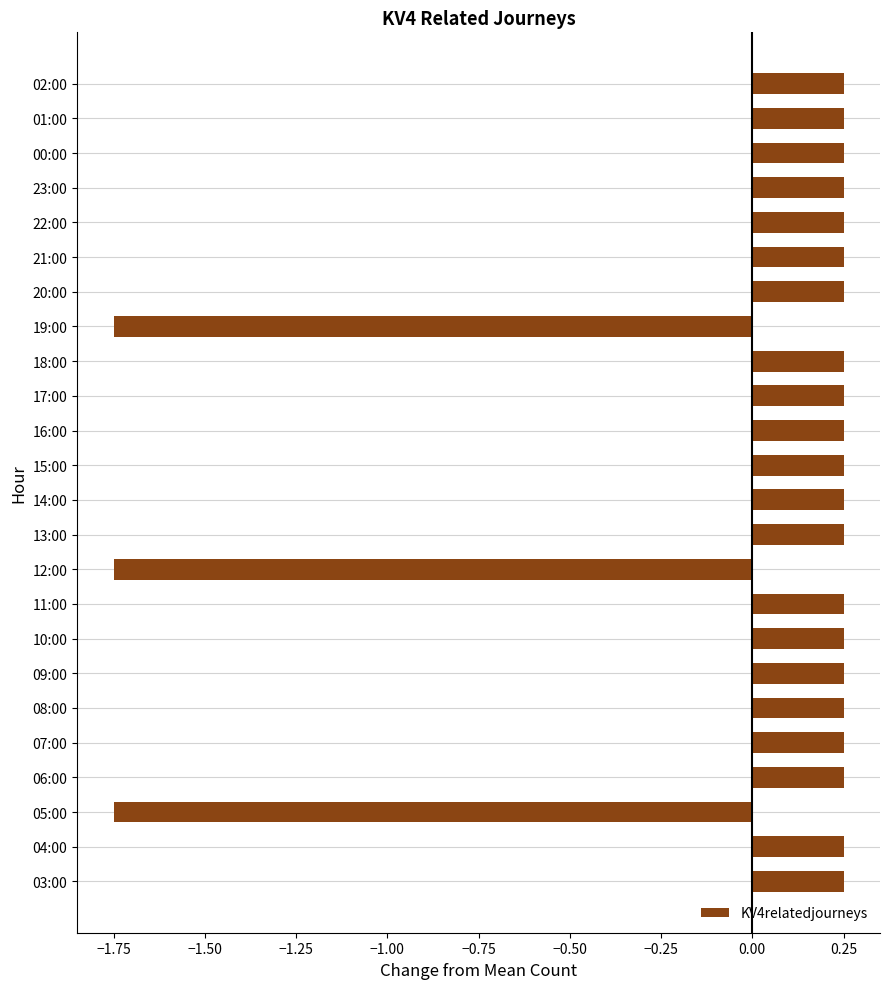

The value at 08:00 is 0.4. True or false?

False